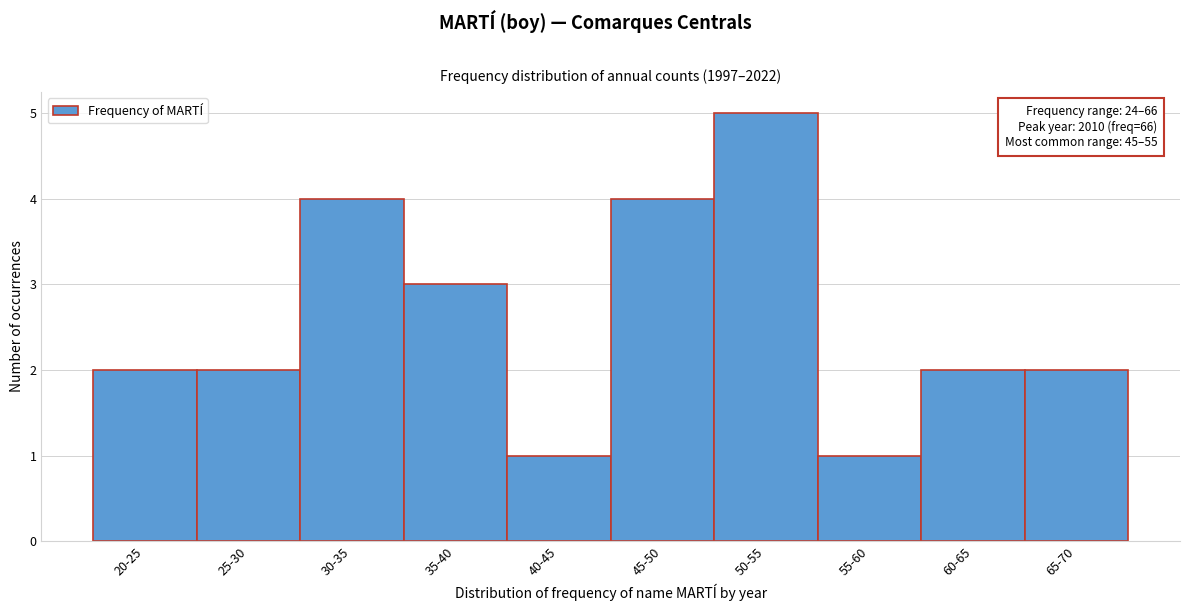

Reading left to right, transcribe all the data shown in this chart.

20-25=2	25-30=2	30-35=4	35-40=3	40-45=1	45-50=4	50-55=5	55-60=1	60-65=2	65-70=2